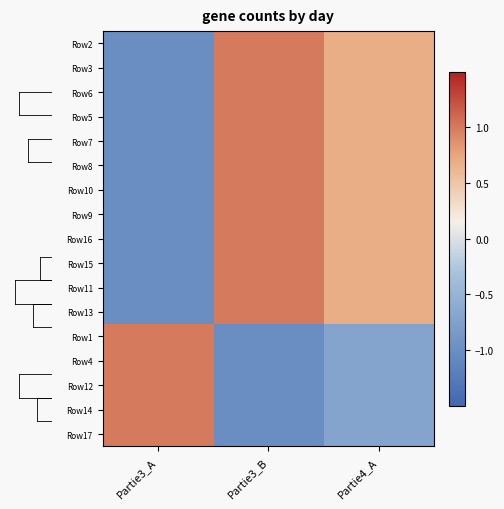

What is the minimum value shown in the chart?

-1.0